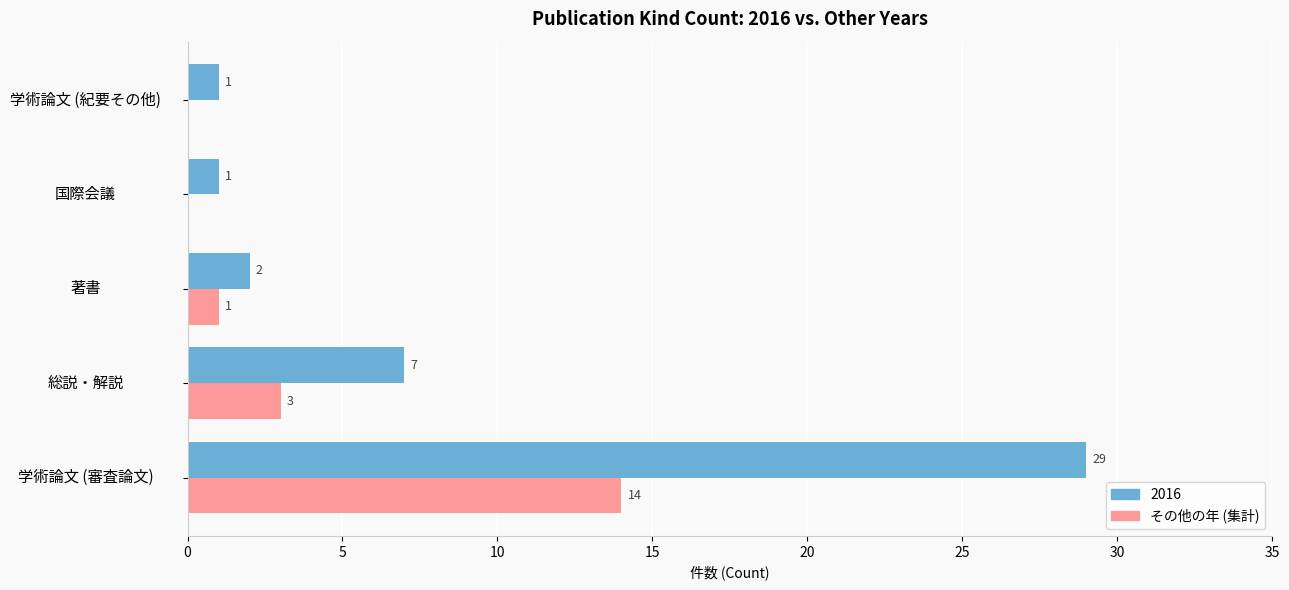

What is the highest value of the その他の年 (集計) series?

14